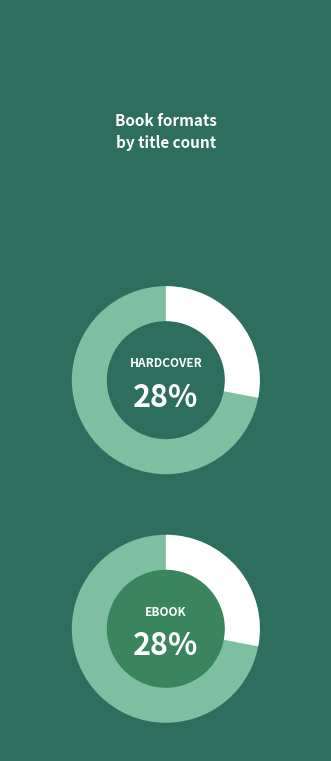

Is it true that Compact Disk is 12% of the pie?

False